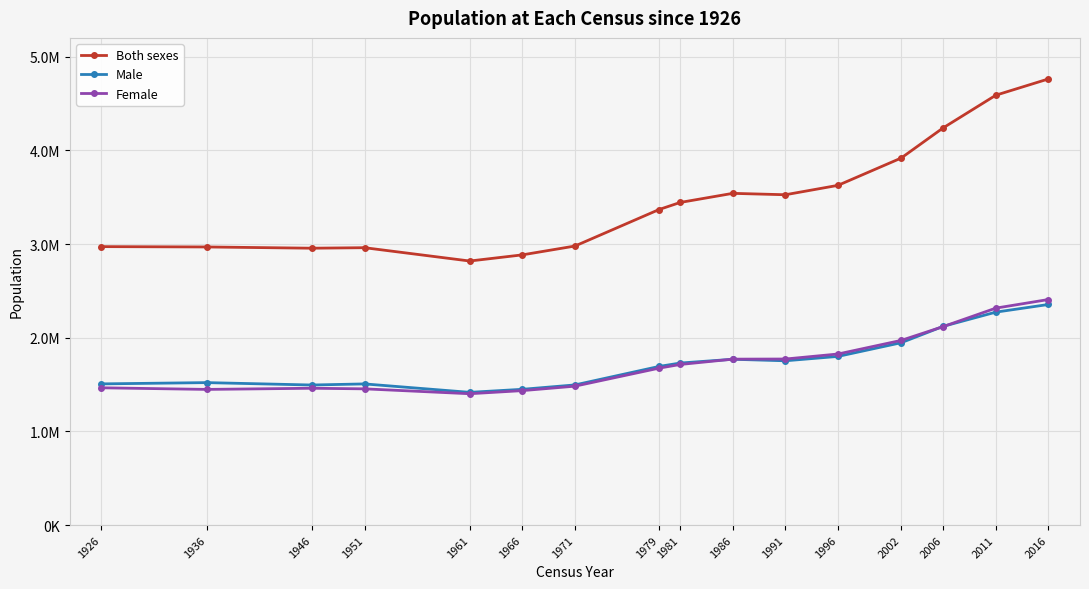

True or false: Female and Both sexes intersect in this chart.

False